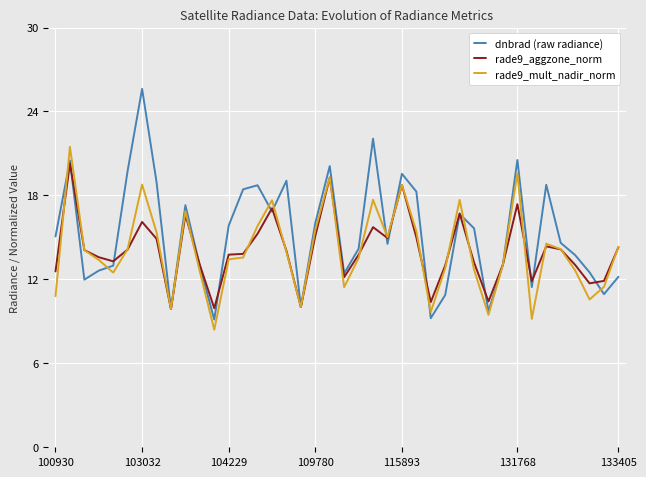

Which series has the largest range (max minus min)?

dnbrad (raw radiance)